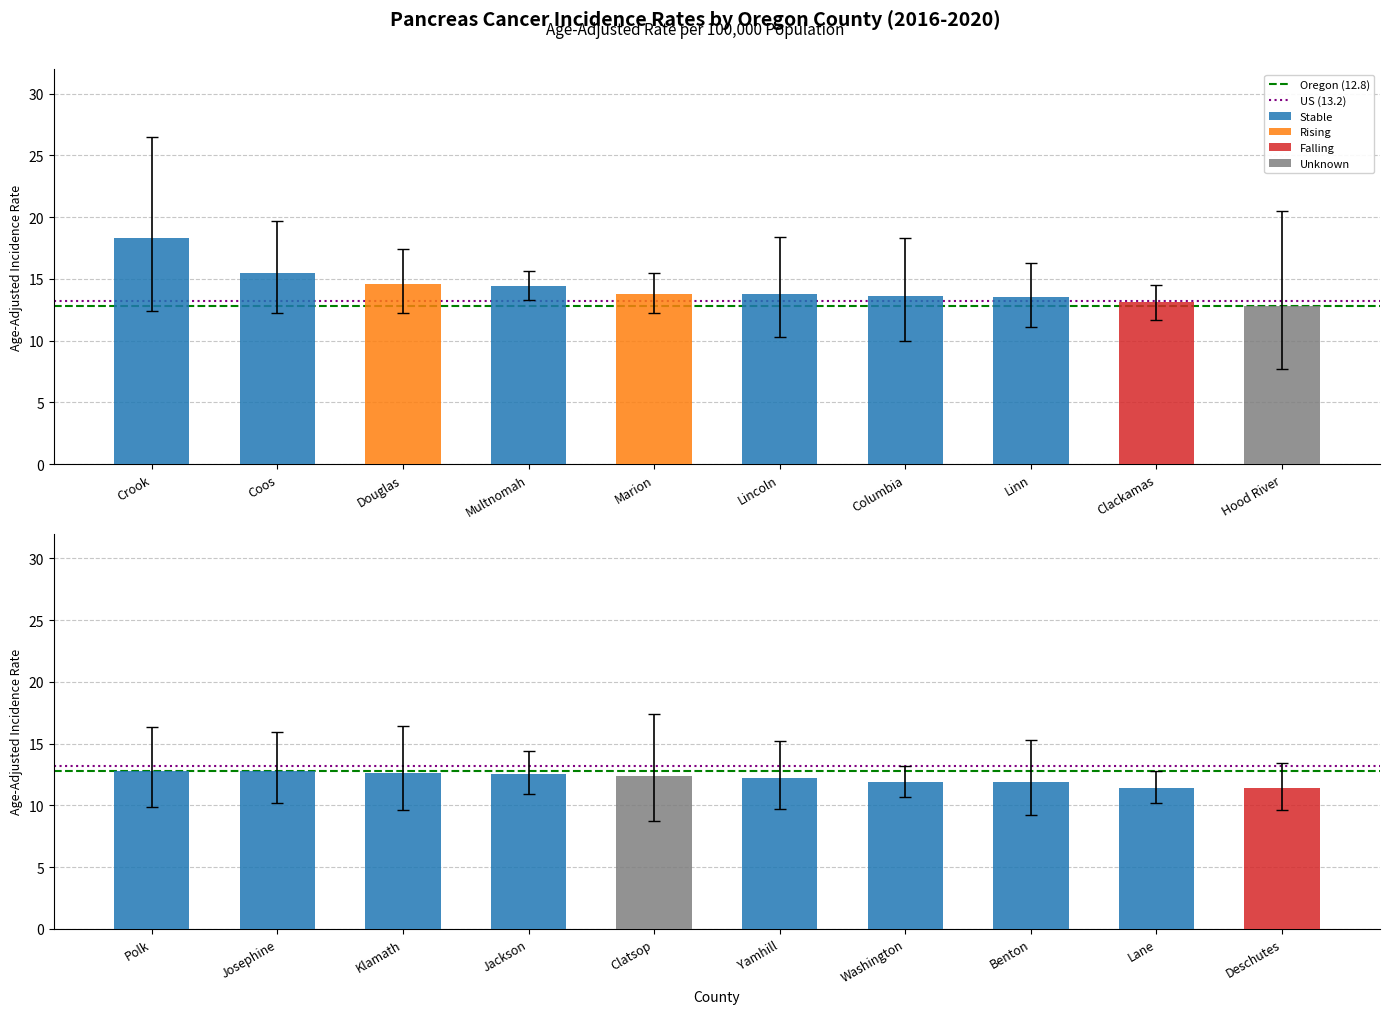

Does the chart contain stacked bars?

No